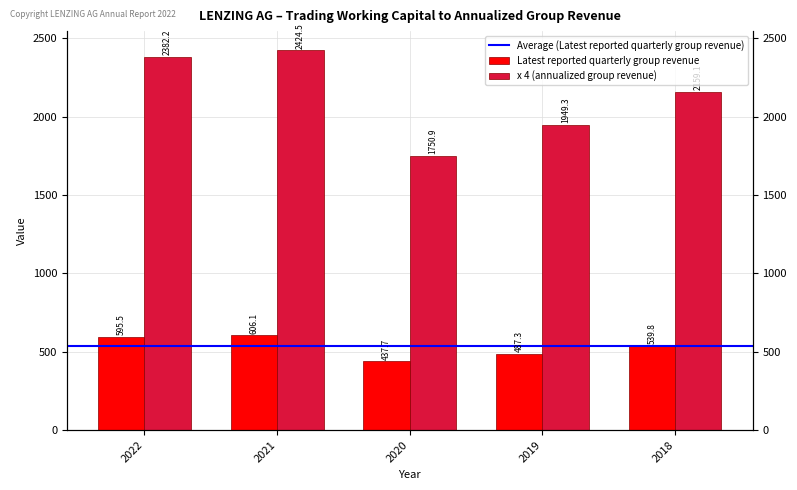

What is the value of the x 4 (annualized group revenue) bar at the 4th from the left?

1949.3